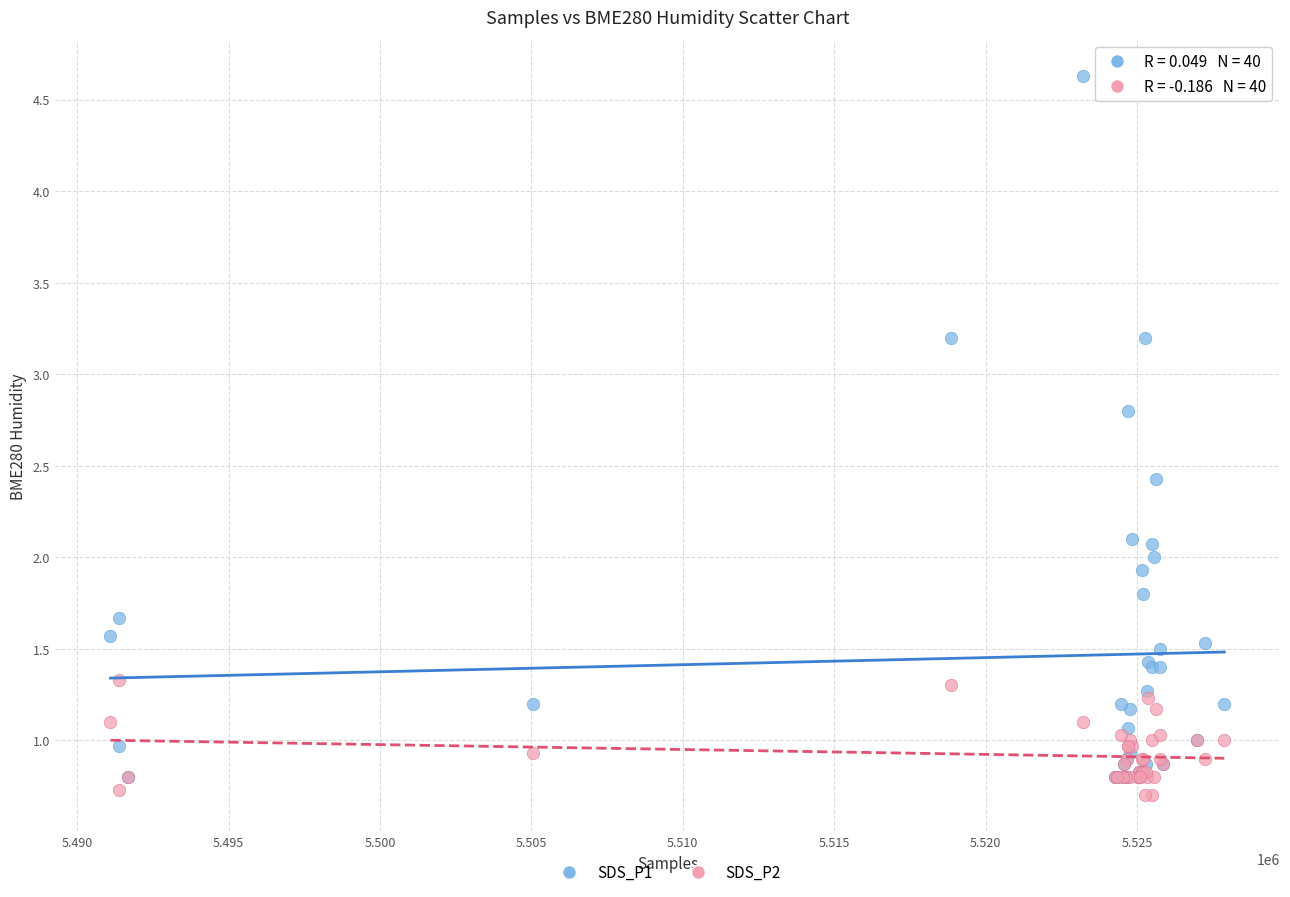

Which series has the largest Y range (max minus min)?

SDS_P1